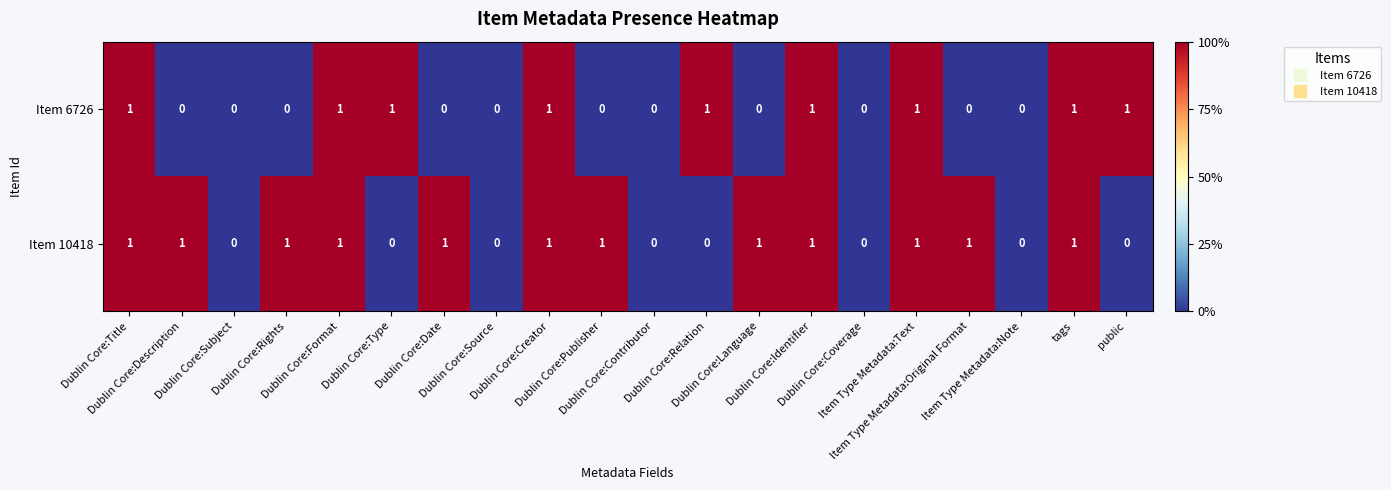

What is the sum of all Item 10418 values?

12